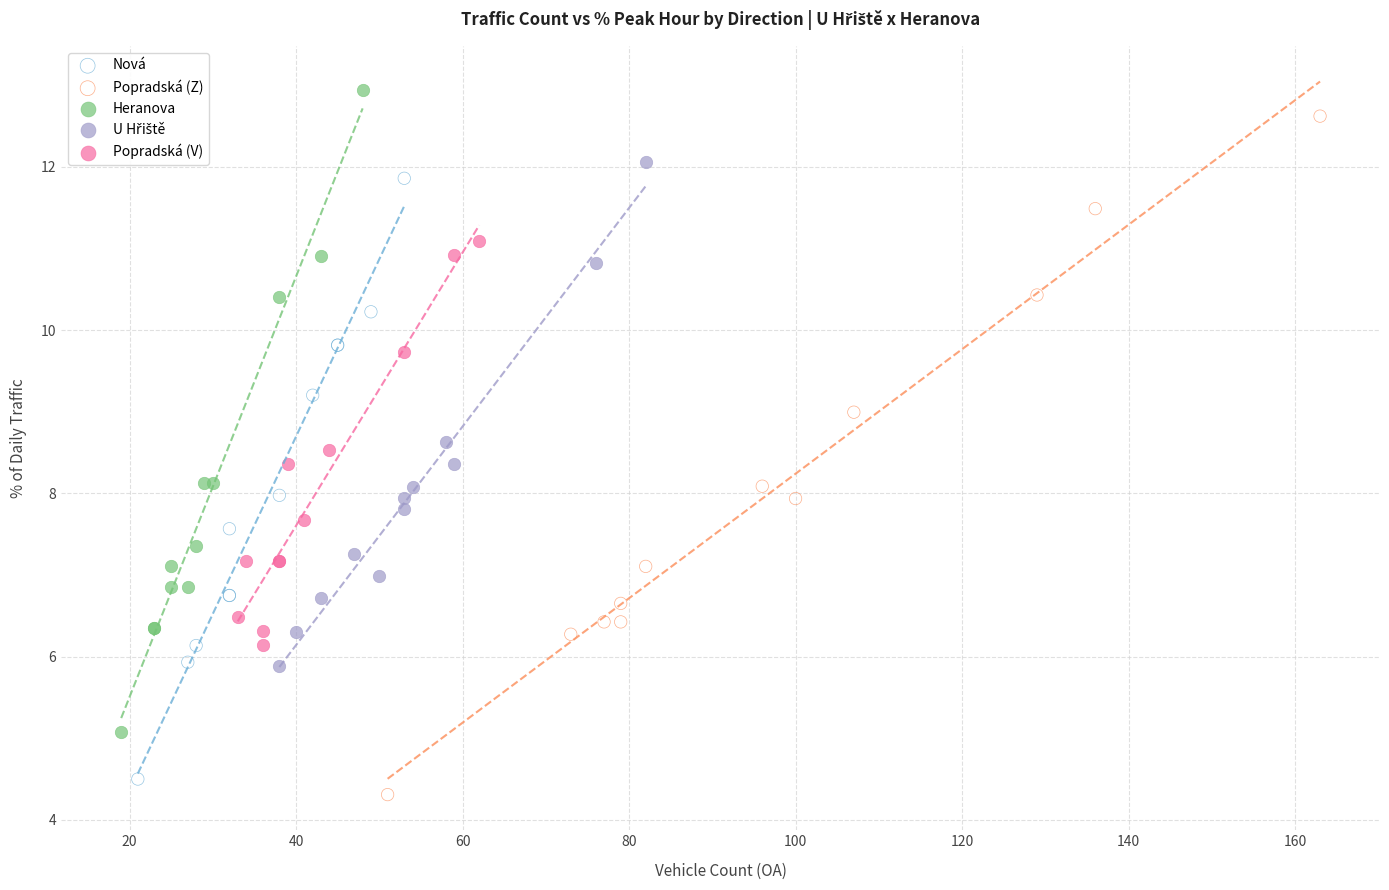

Which series reaches the maximum Y coordinate?

Heranova